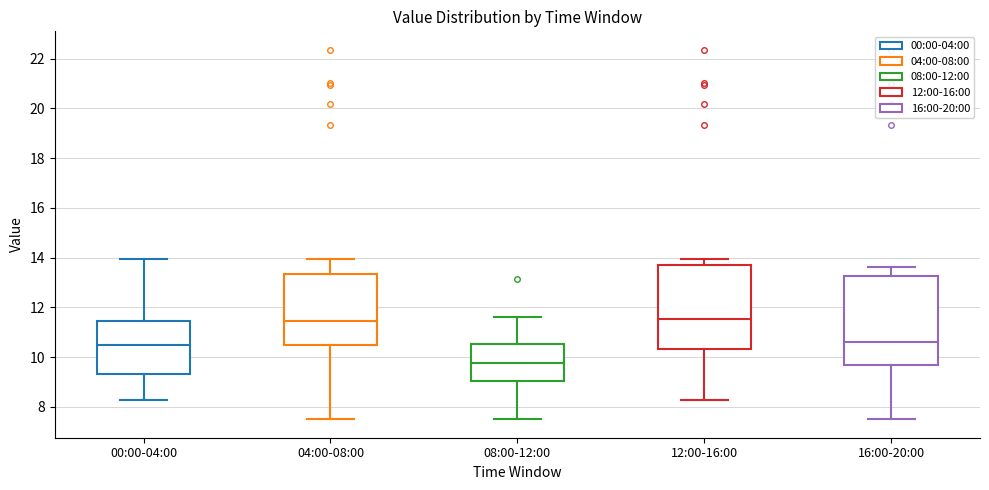

Where is the lower edge of the box for 12:00-16:00 on the y-axis? The values are not printed on the chart, so give them approximately, as read against the axis.

10.4